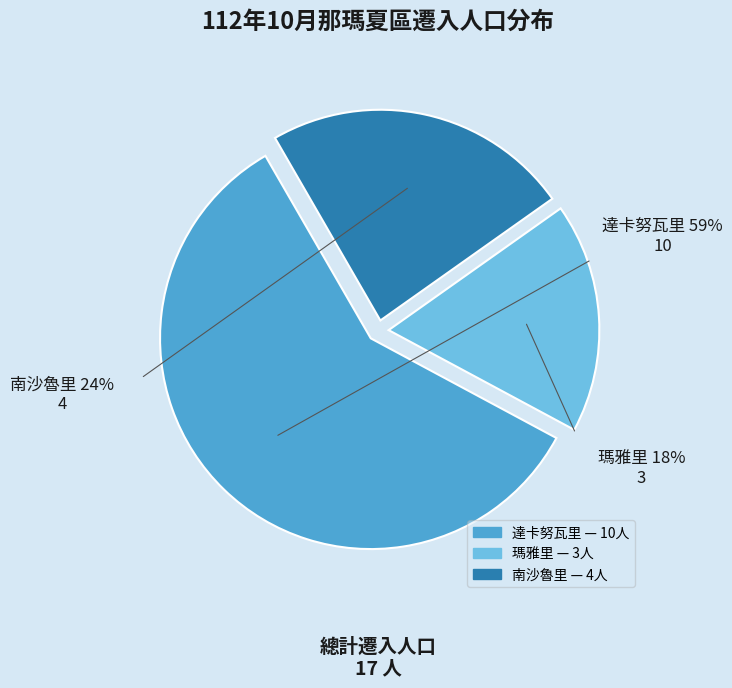

What portion of the pie excludes 達卡努瓦里?

41.2%